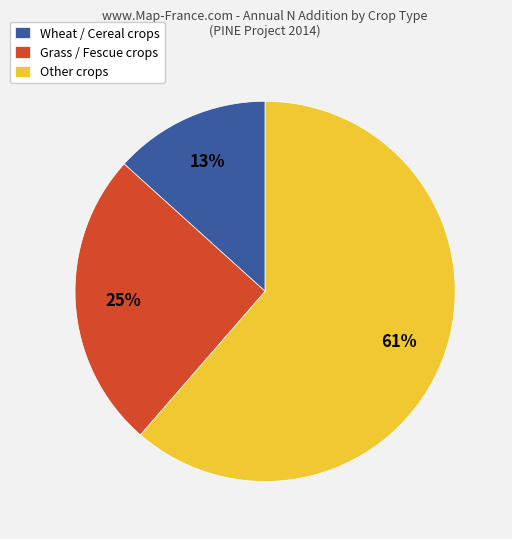

What percentage is the Wheat / Cereal crops slice, to the nearest percent?

13%